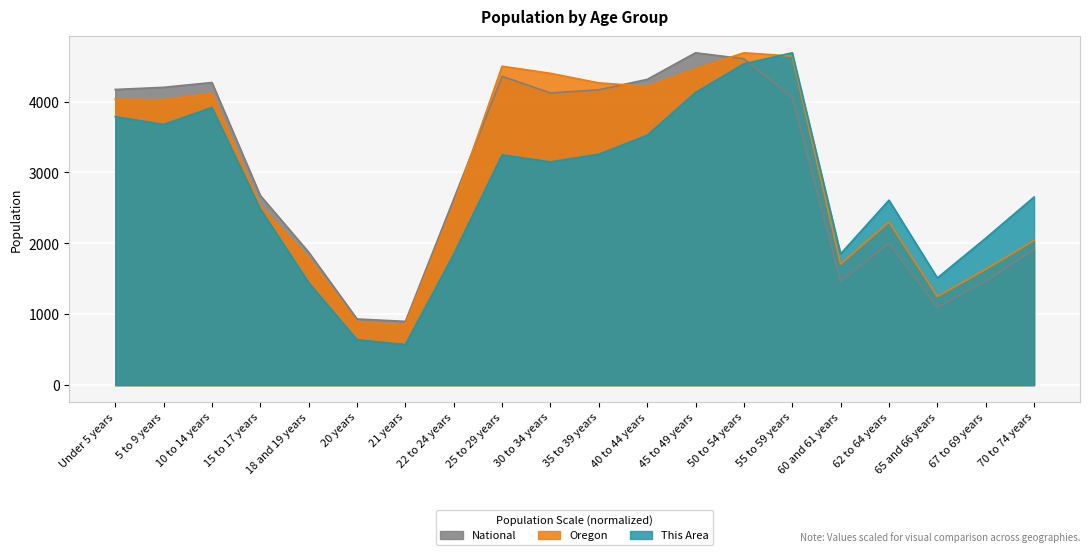

What is the lowest value of the This Area series?

572.0